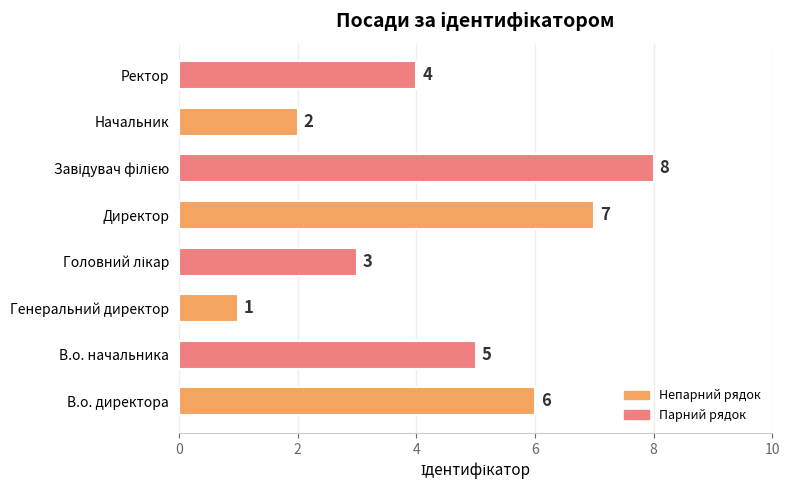

What is the smallest value displayed?

1